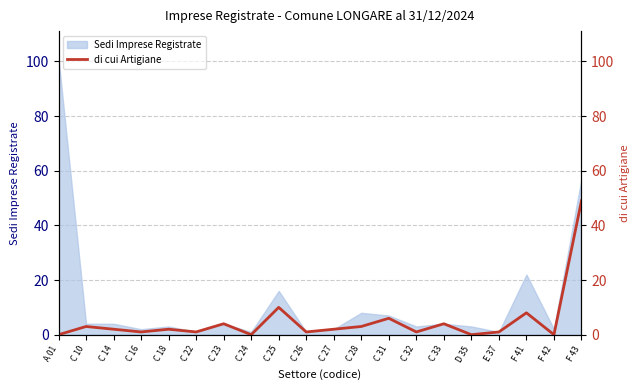

What is the ratio of the value at C 27 to the value at C 26?

2.0